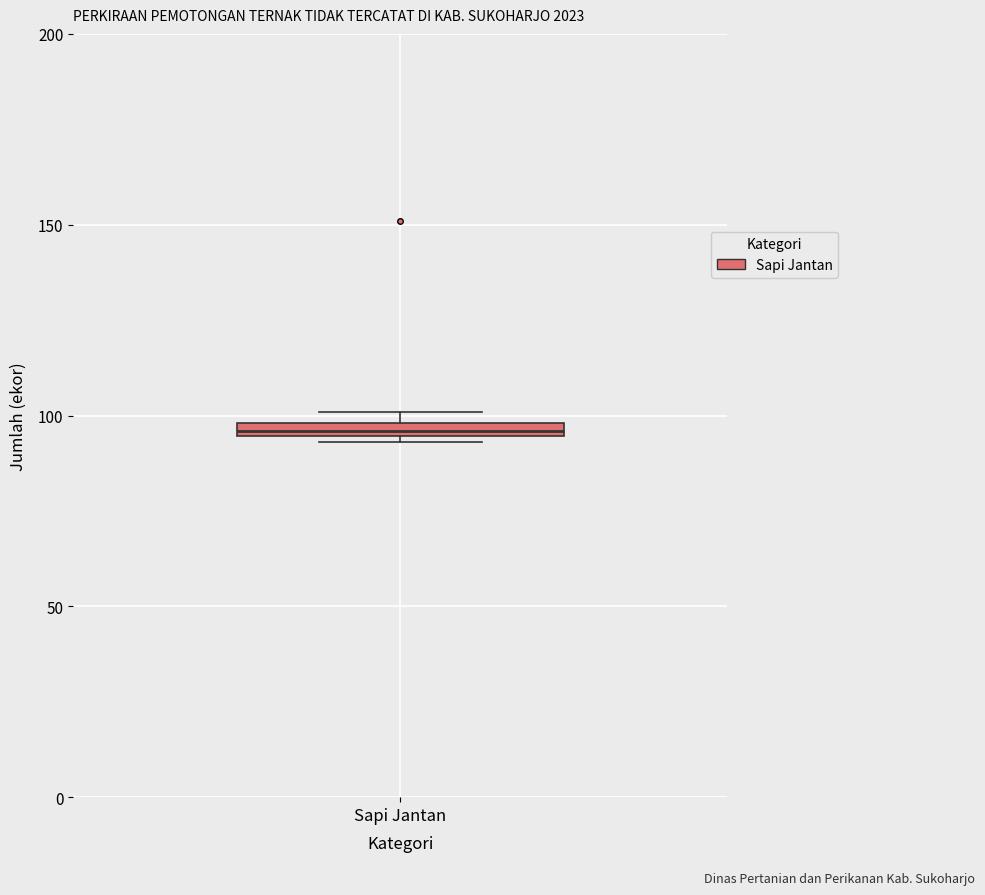

Where is the lower edge of the box for Sapi Jantan on the y-axis? The values are not printed on the chart, so give them approximately, as read against the axis.

95